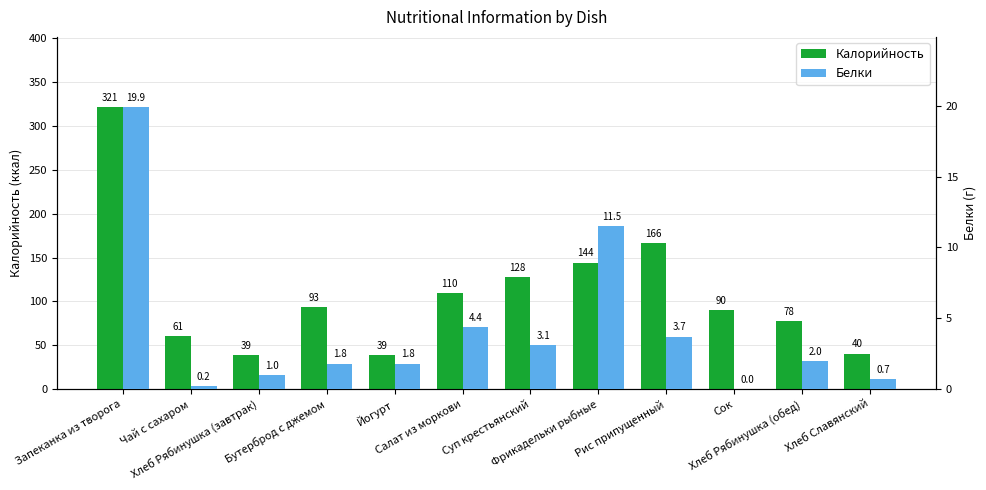

Reading left to right, transcribe all the data shown in this chart.

Калорийность: 321.3	60.8	38.9	93.0	38.7	109.6	128.0	144.3	166.0	90.0	77.8	40.5
Белки: 19.9	0.2	1.0	1.8	1.8	4.4	3.1	11.5	3.7	0.0	2.0	0.7